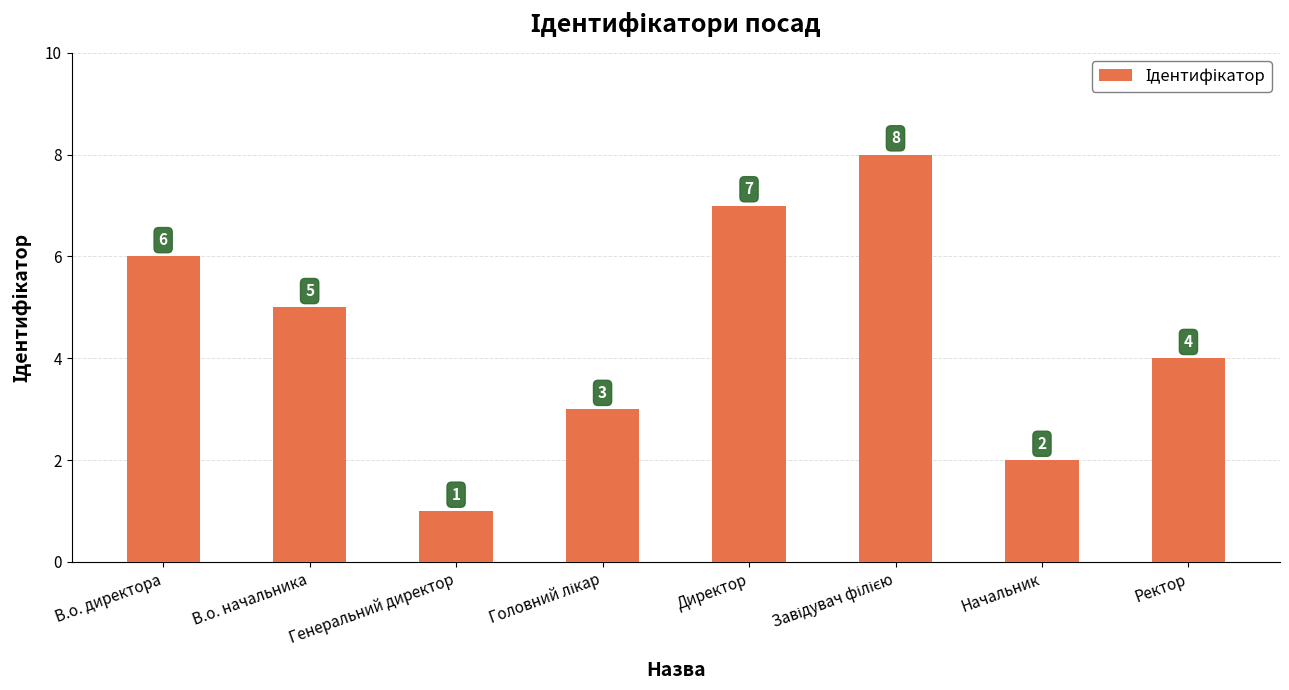

At which label is the value closest to 4?

Ректор